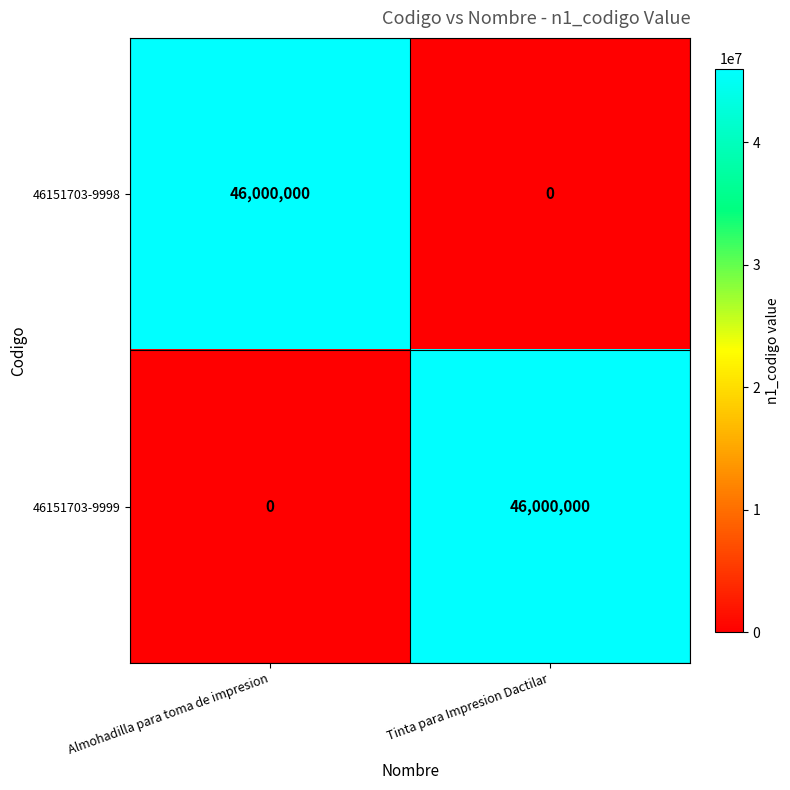

What is the total value across all series at Tinta para Impresion Dactilar?

46000000